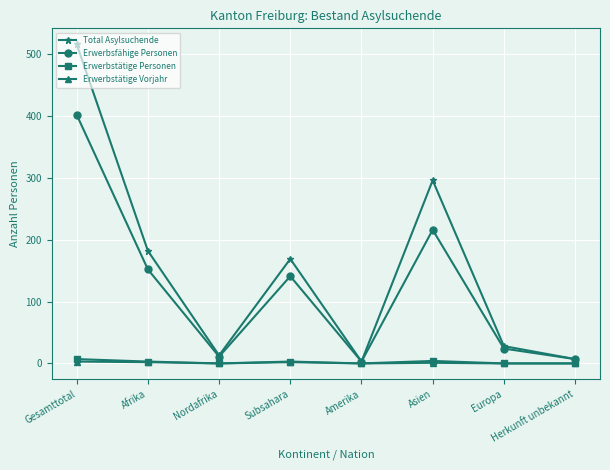

True or false: Erwerbstätige Vorjahr has a value of 0 at Europa.

True